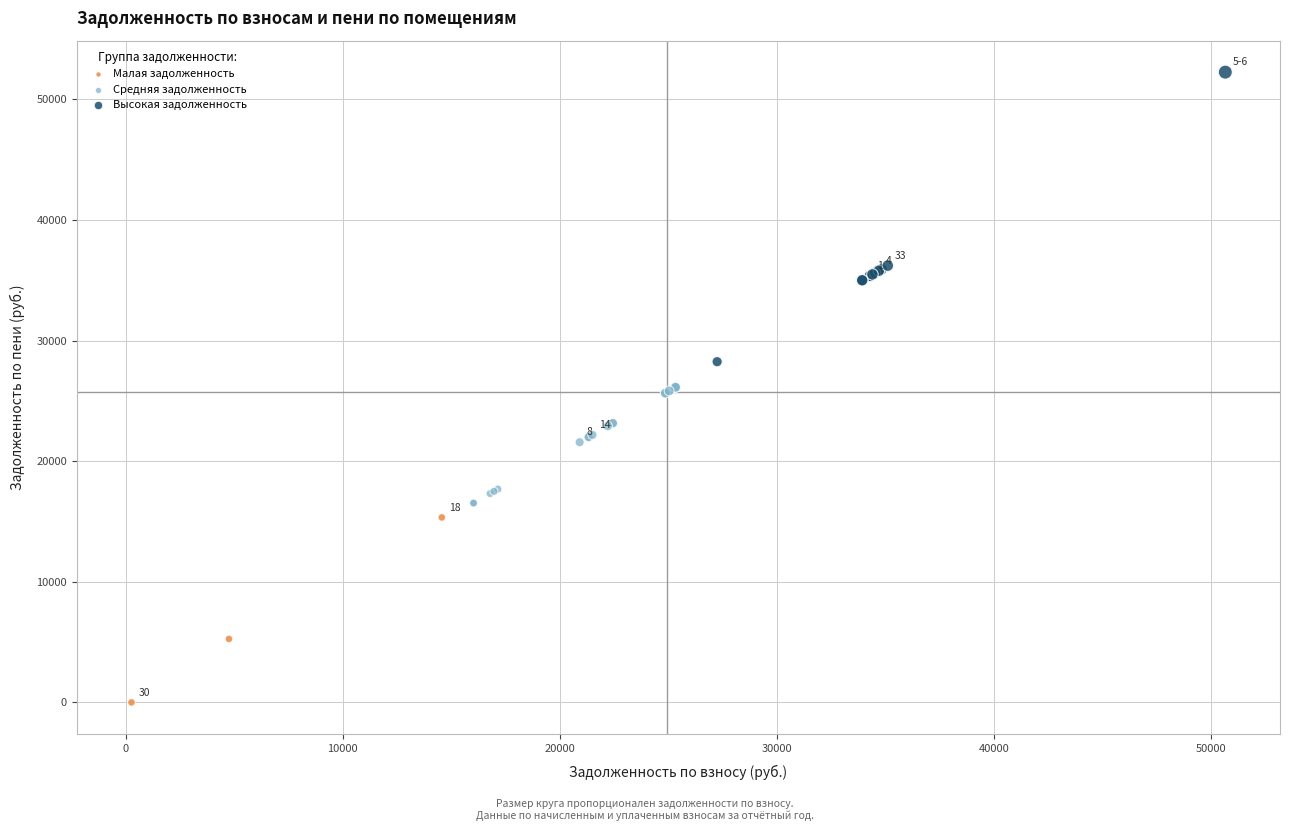

Which series contains the highest Y value?

Высокая задолженность